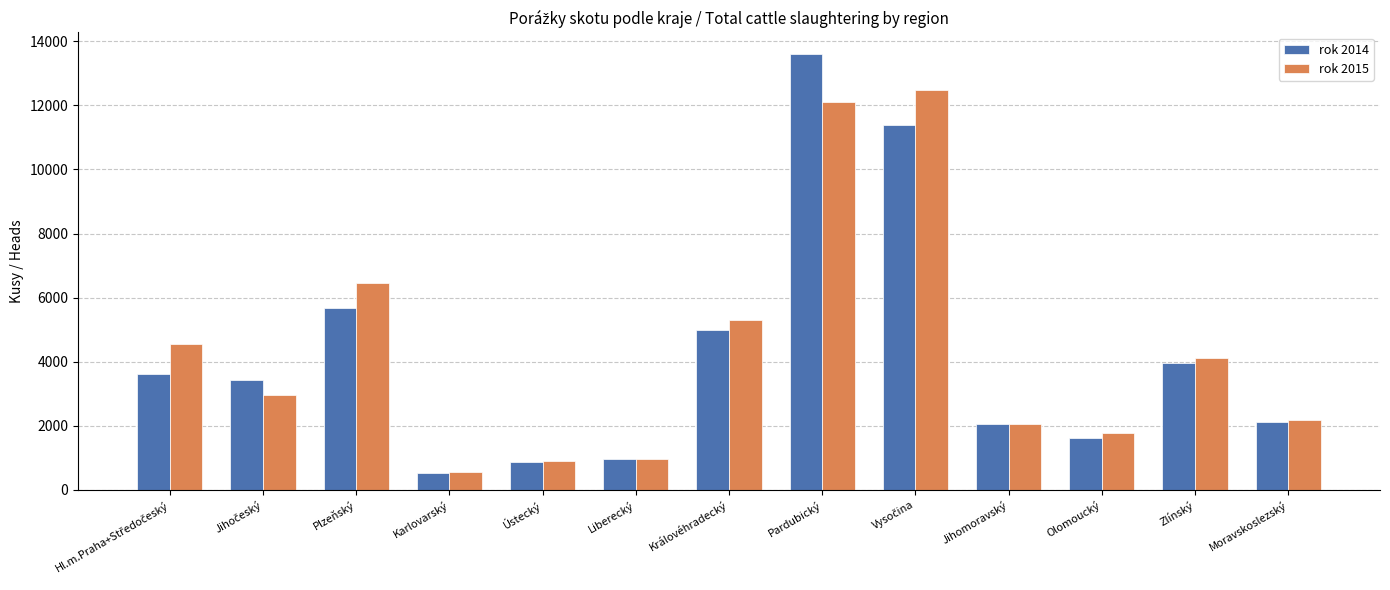

Rank the series by their maximum value, from highest to lowest.

rok 2014, rok 2015